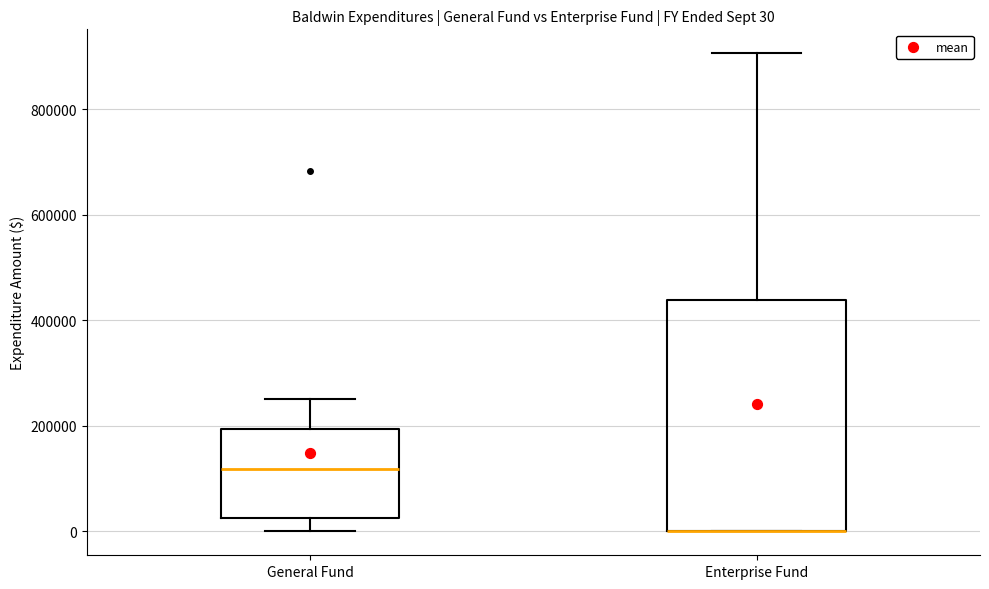

Comparing the boxes themselves (not the whiskers), which one is the tallest?

Enterprise Fund